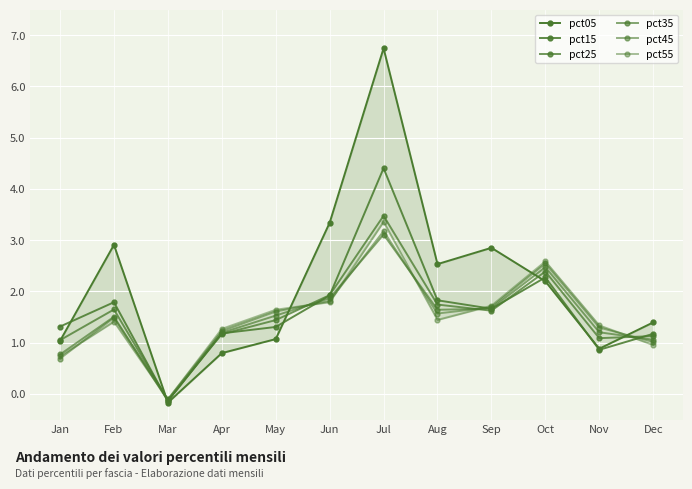

Reading left to right, transcribe all the data shown in this chart.

pct05: 1.0	2.9	-0.2	0.8	1.1	3.3	6.7	2.5	2.9	2.2	0.9	1.4
pct15: 1.3	1.8	-0.1	1.2	1.3	1.9	4.4	1.8	1.7	2.3	0.9	1.2
pct25: 1.0	1.6	-0.1	1.2	1.4	1.9	3.5	1.7	1.6	2.4	1.1	1.1
pct35: 0.8	1.5	-0.1	1.2	1.5	1.9	3.1	1.6	1.7	2.5	1.2	1.1
pct45: 0.7	1.5	-0.1	1.2	1.6	1.8	3.2	1.6	1.7	2.5	1.3	1.0
pct55: 0.7	1.4	-0.1	1.3	1.6	1.8	3.4	1.4	1.7	2.6	1.3	1.0